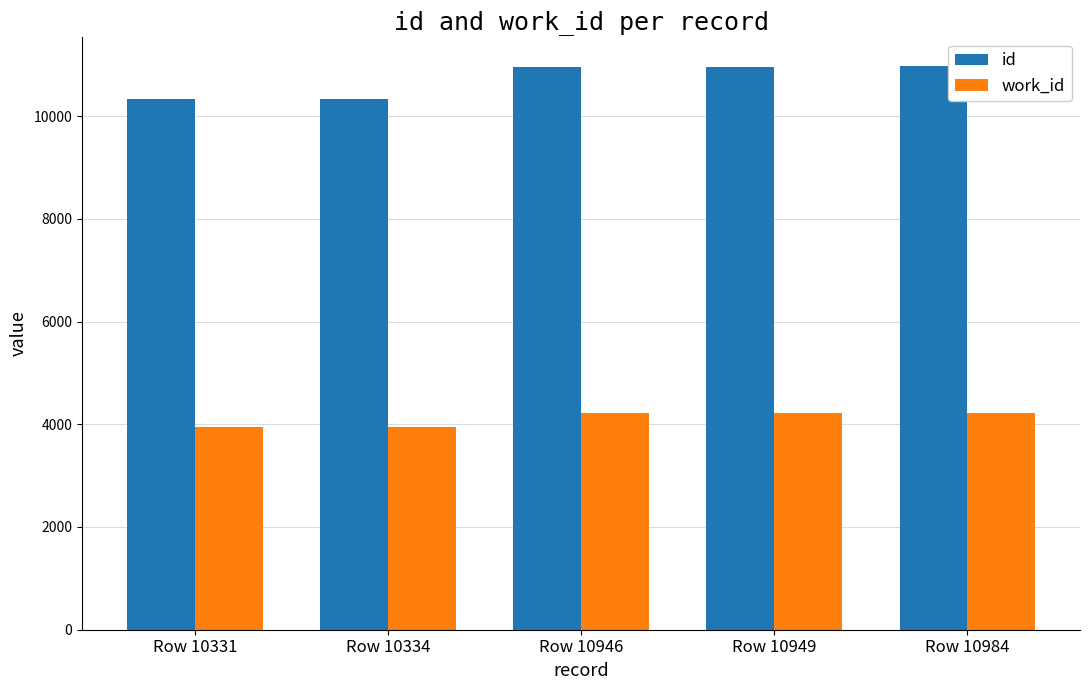

Read the id value at Row 10984.

10984